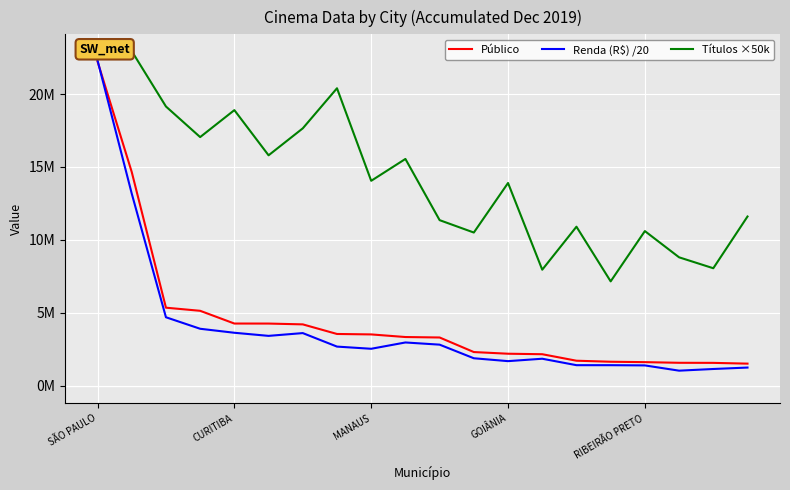

What is the label of the 1st point from the left?

SÃO PAULO